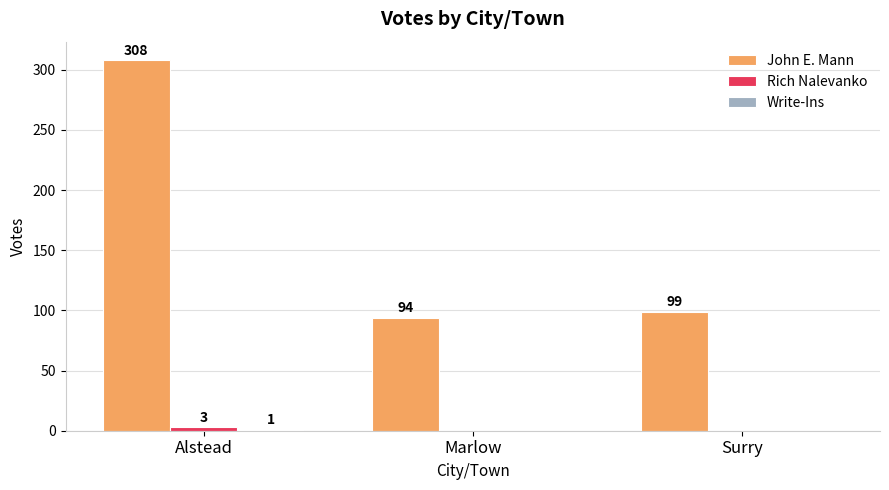

At which category is the sum across all series the highest?

Alstead